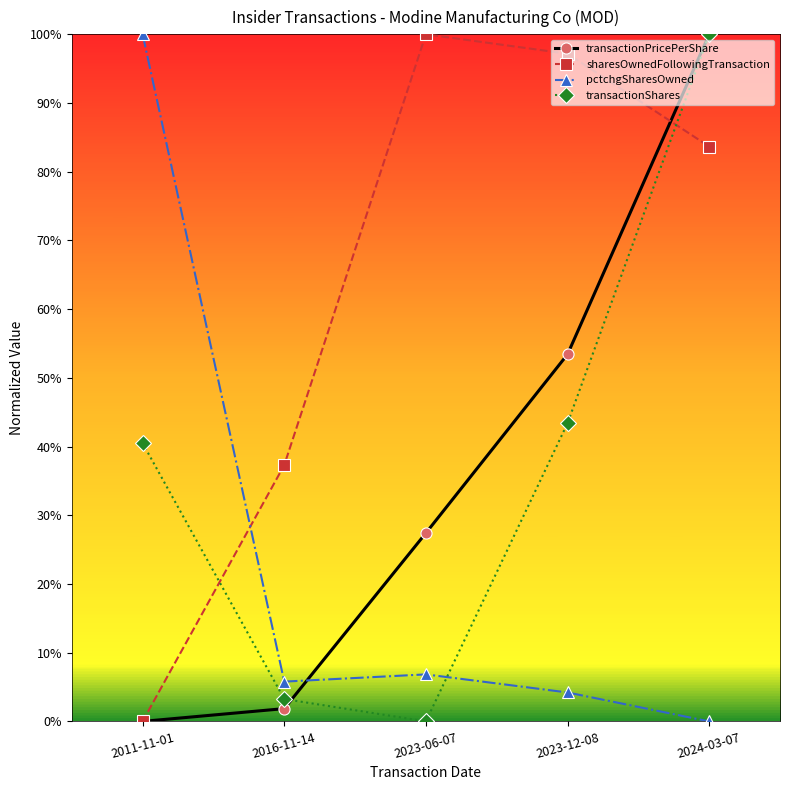

Between 2011-11-01 and 2016-11-14, which series saw the biggest shift?

pctchgSharesOwned